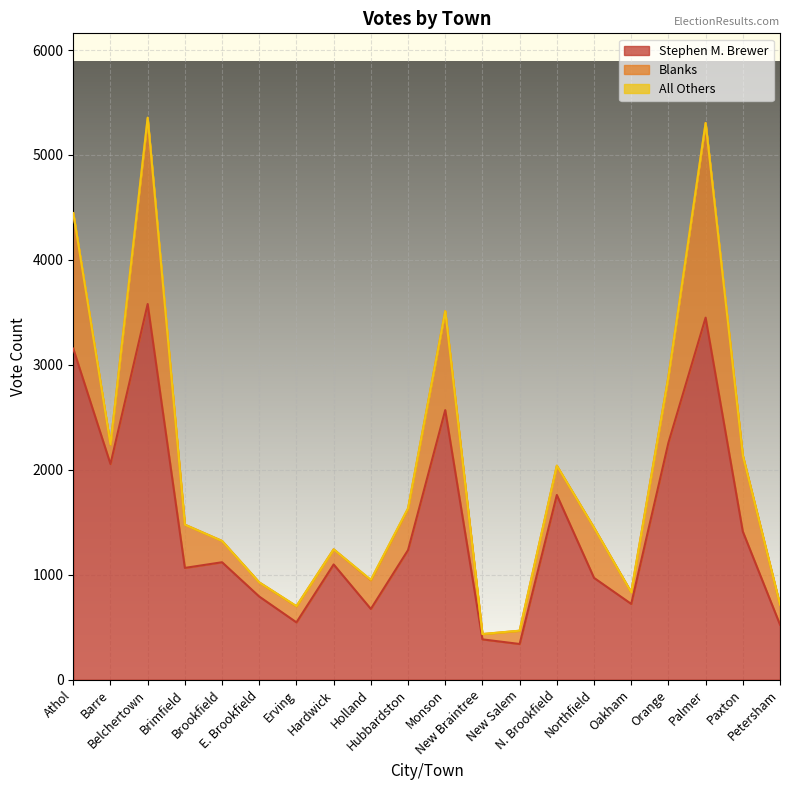

Which has a higher value, Northfield or Palmer?

Palmer